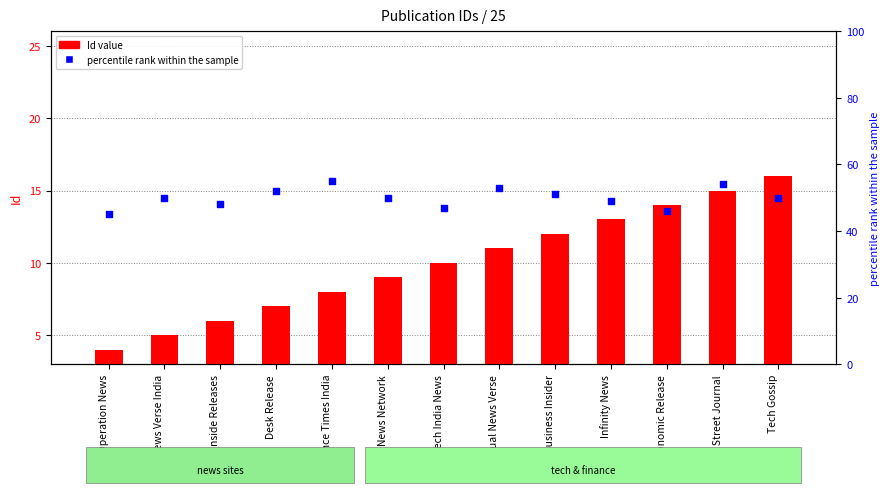

What is the total value across all series at Economic Release?

57